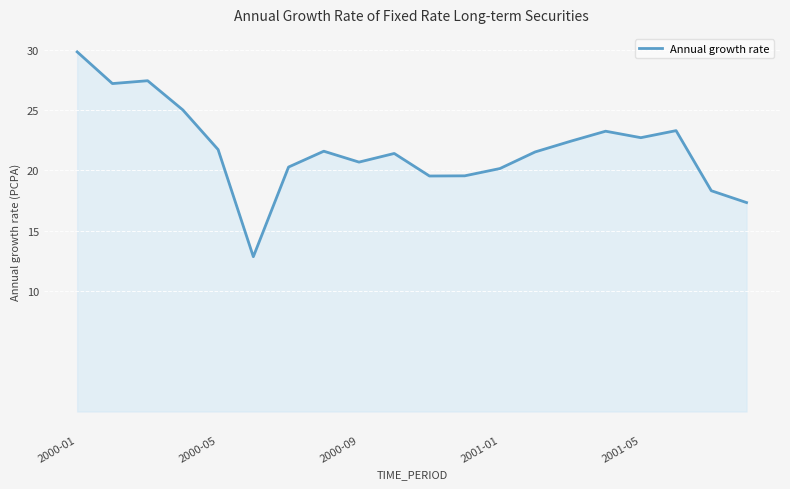

What is the smallest value displayed?

12.8